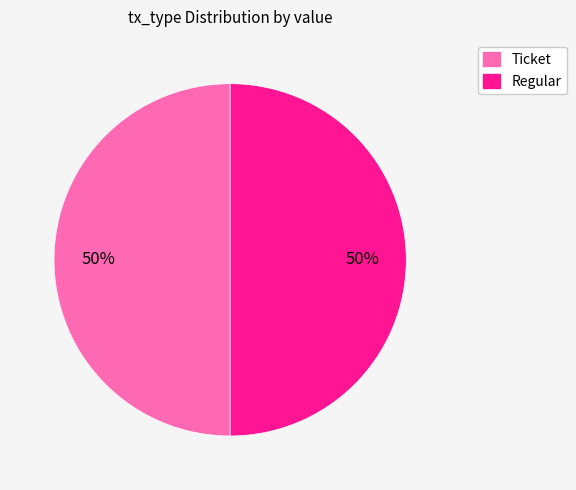

To the nearest percent, what is the difference between the Ticket and Regular slice percentages?

0%